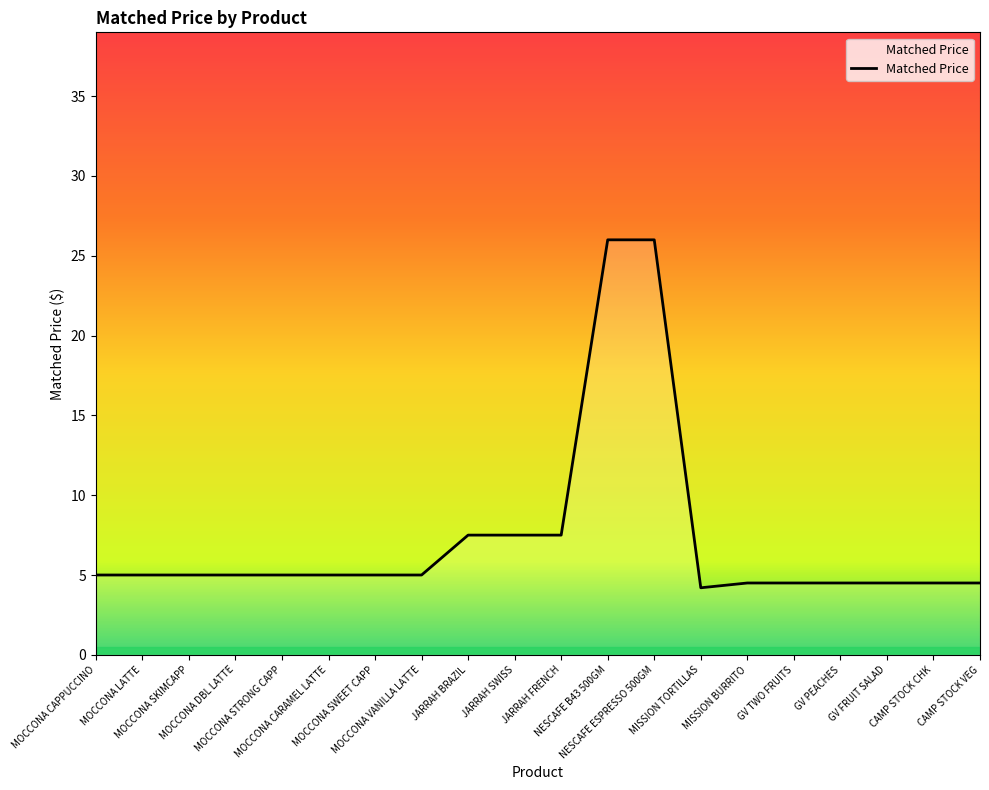

What is the difference between the maximum and minimum values?

21.8